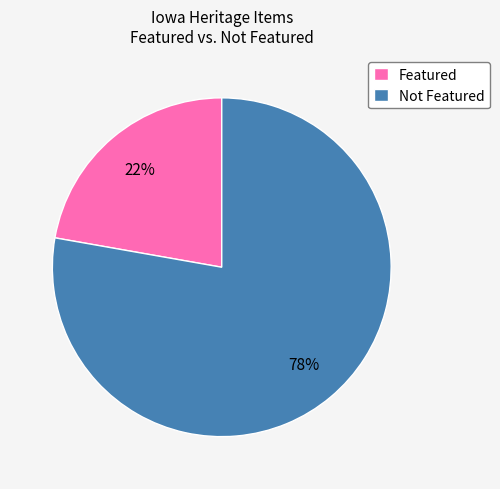

Does Not Featured account for over 50% of the chart?

Yes